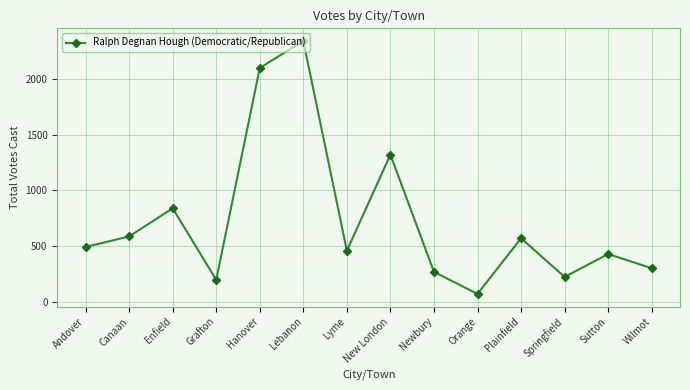

Is this an area chart (filled region under the line)?

No